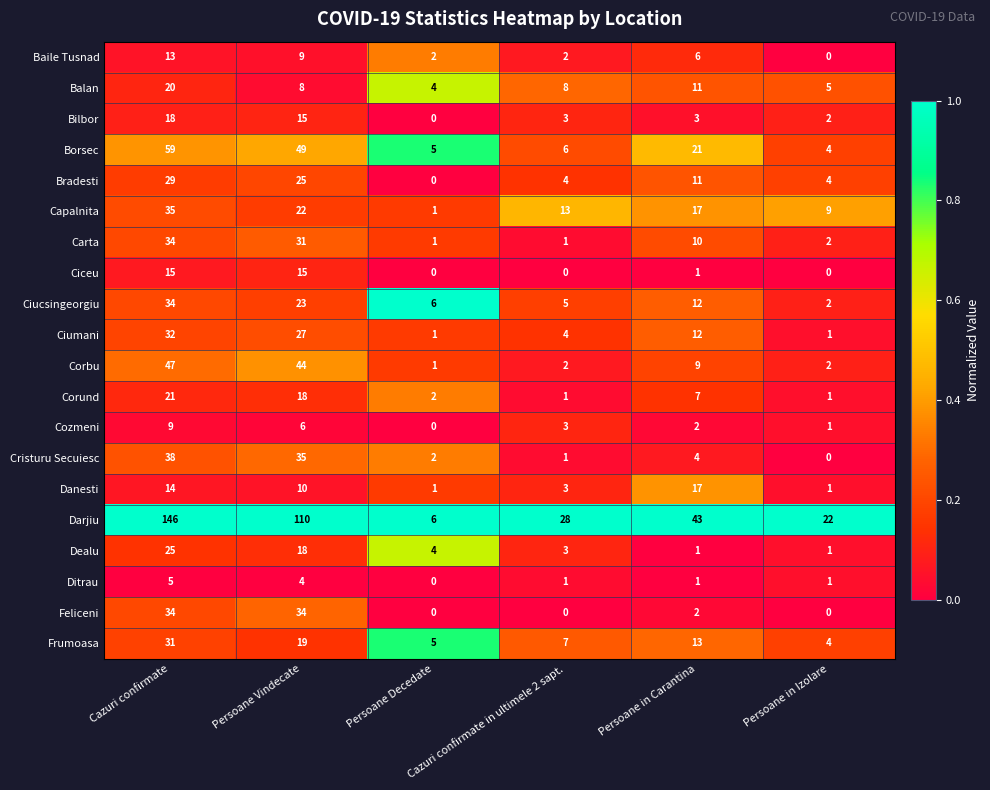

What is the average value of the Feliceni series?

12